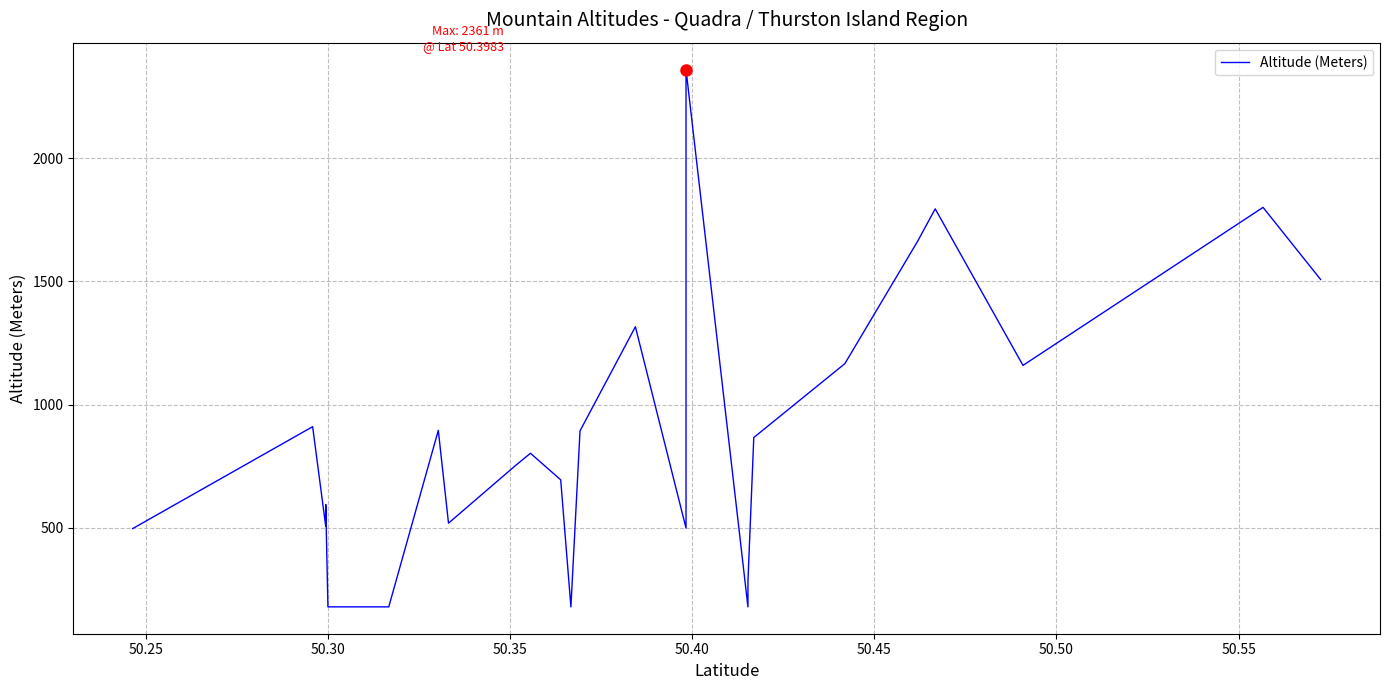

The chart shows a value of 529 at 50.25. True or false?

False